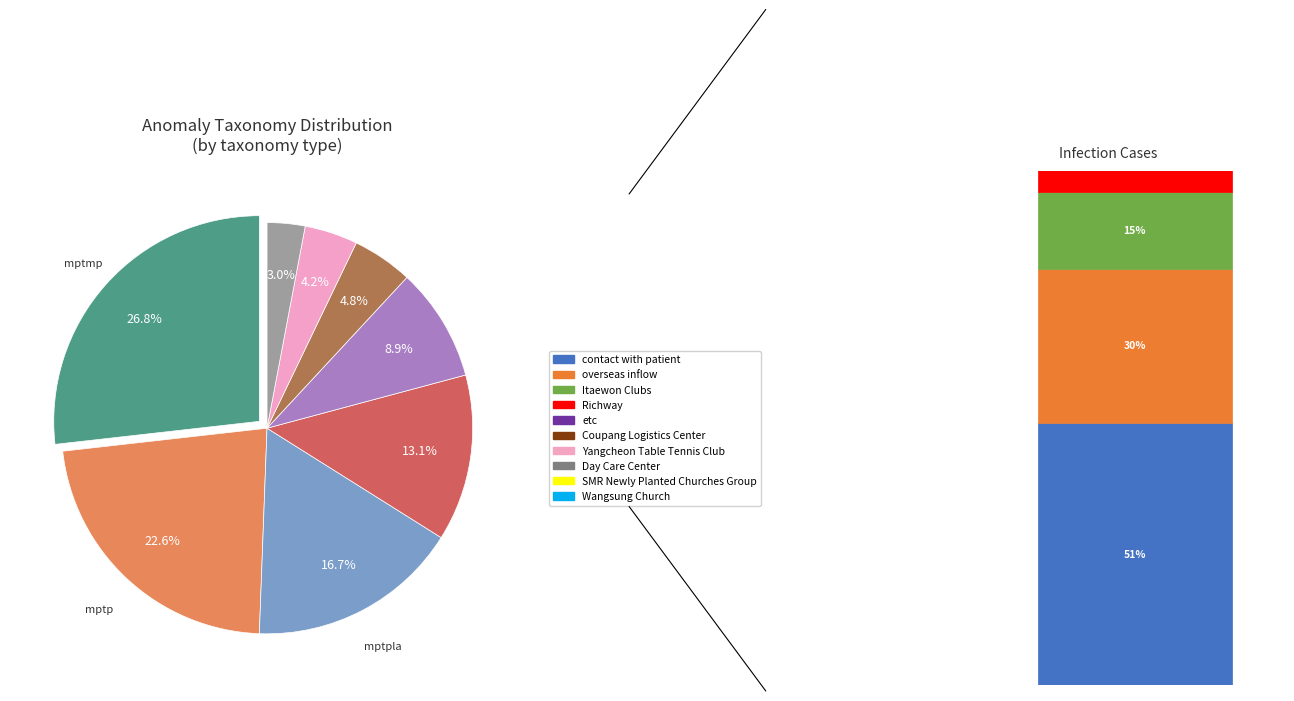

Does any single category account for the majority?

No